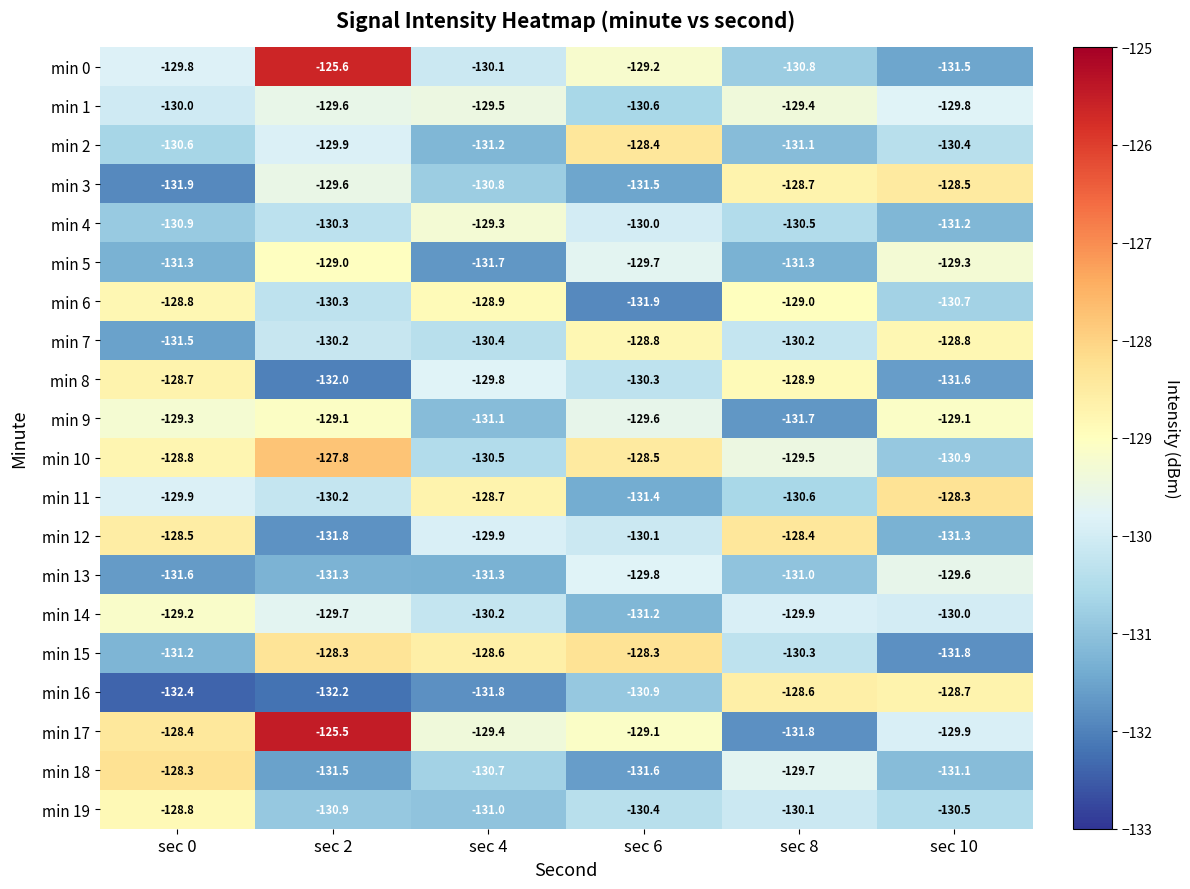

True or false: min 16 has a value of -128.6 at sec 8.

True